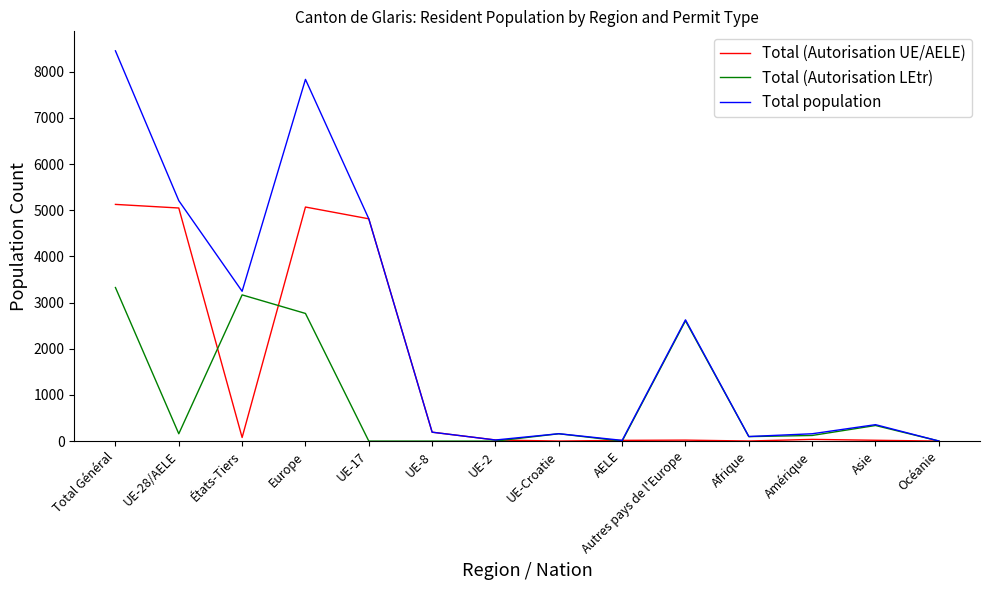

What is the average value of the Total (Autorisation UE/AELE) series?

1461